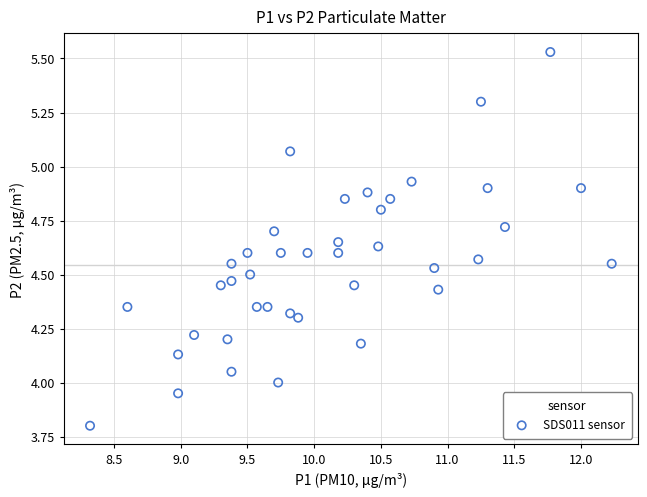

What is the range of X values (max minus min)?

3.9